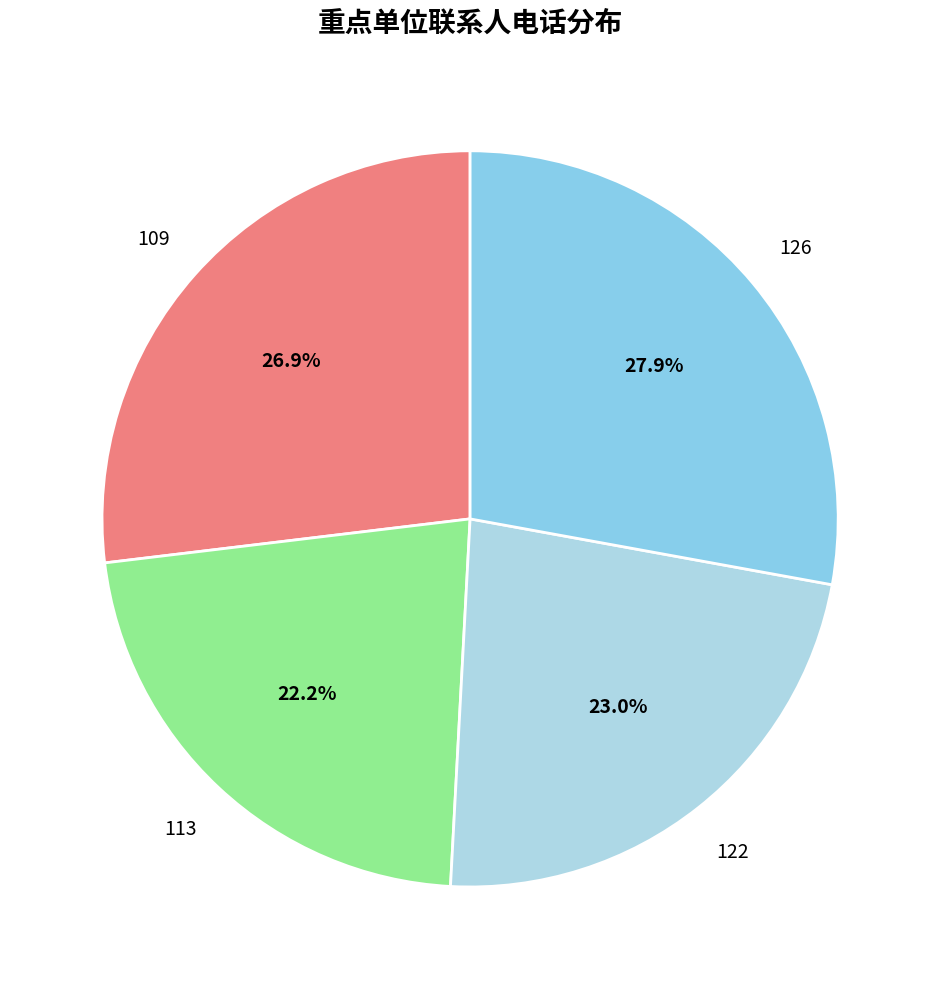

Is there a majority slice in this chart?

No